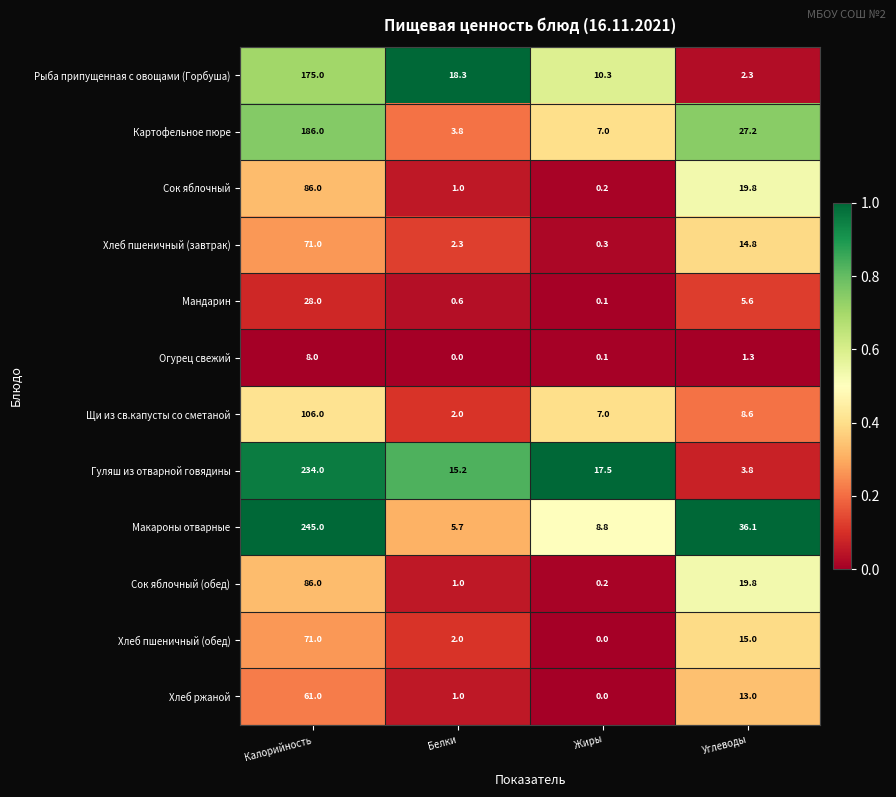

Which series has the largest range (max minus min)?

Макароны отварные